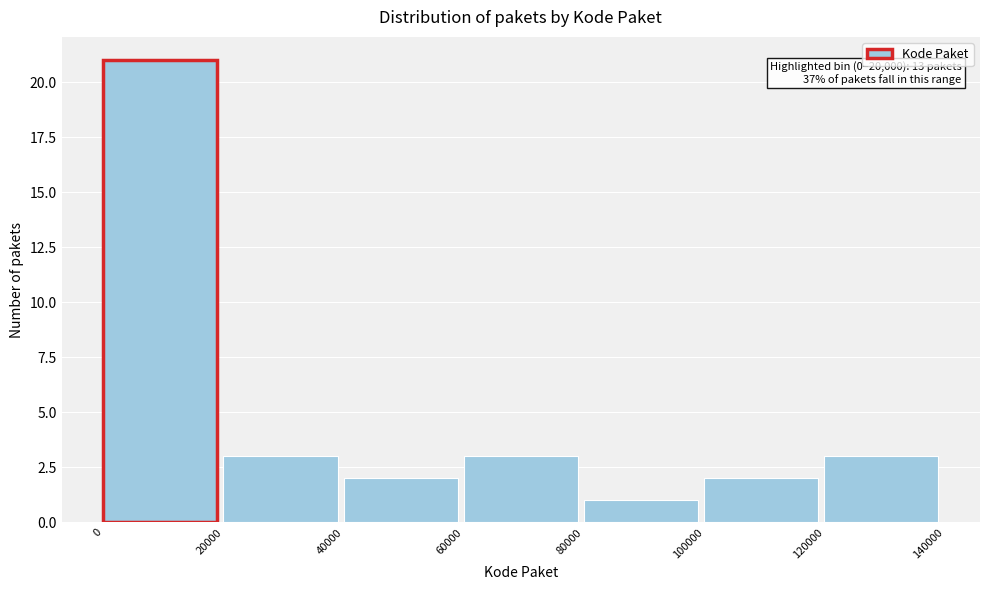

Which range on the x-axis has the tallest bar?

0 to 20000